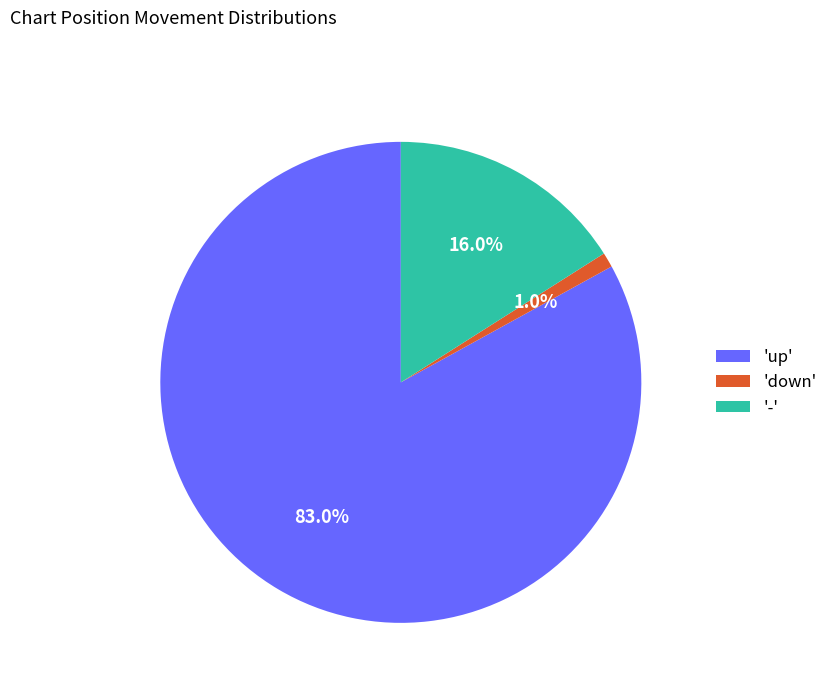

Which has a higher value, 'up' or 'down'?

'up'